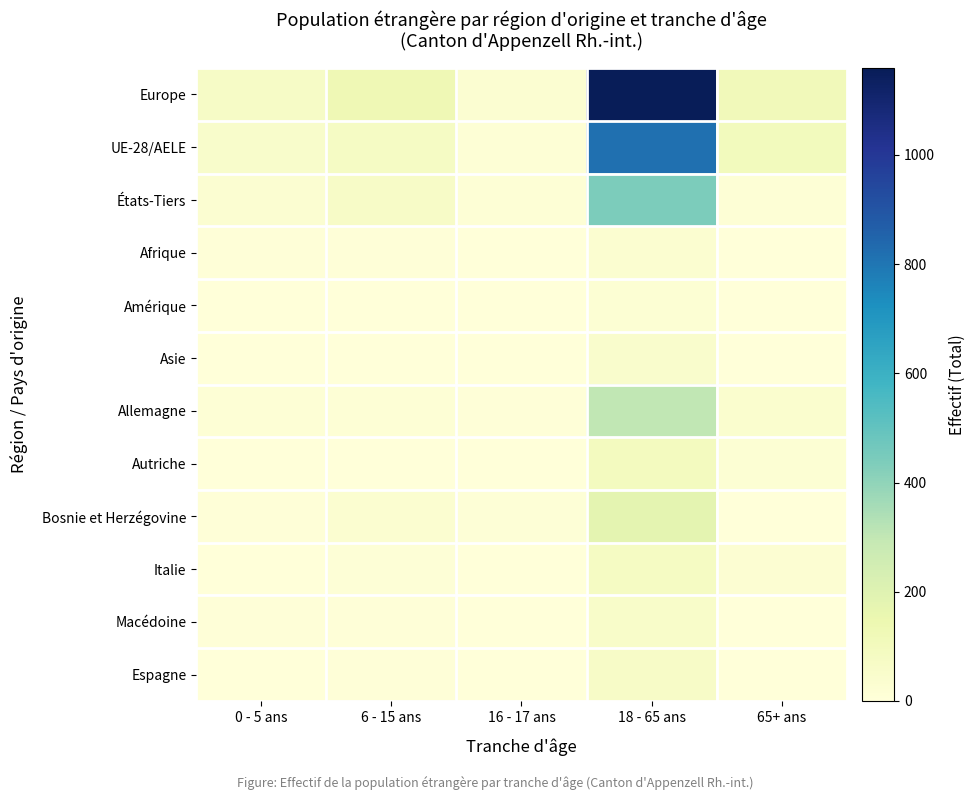

Which series has the widest spread of values?

Europe